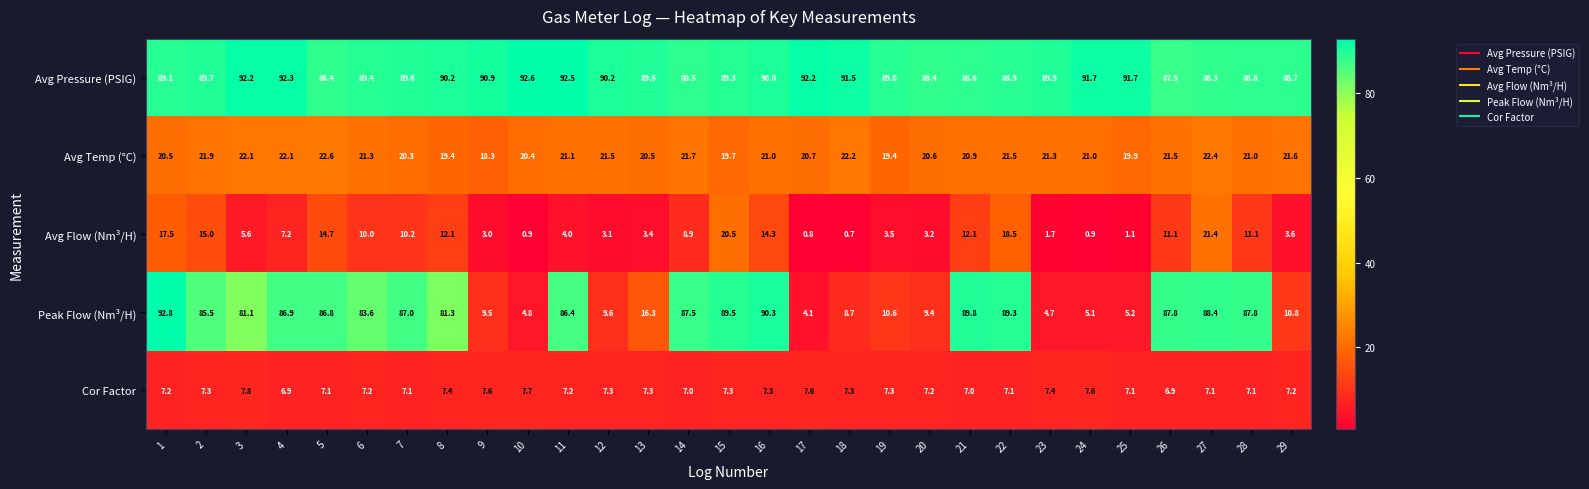

What is the sum of all Avg Pressure (PSIG) values?

2609.5